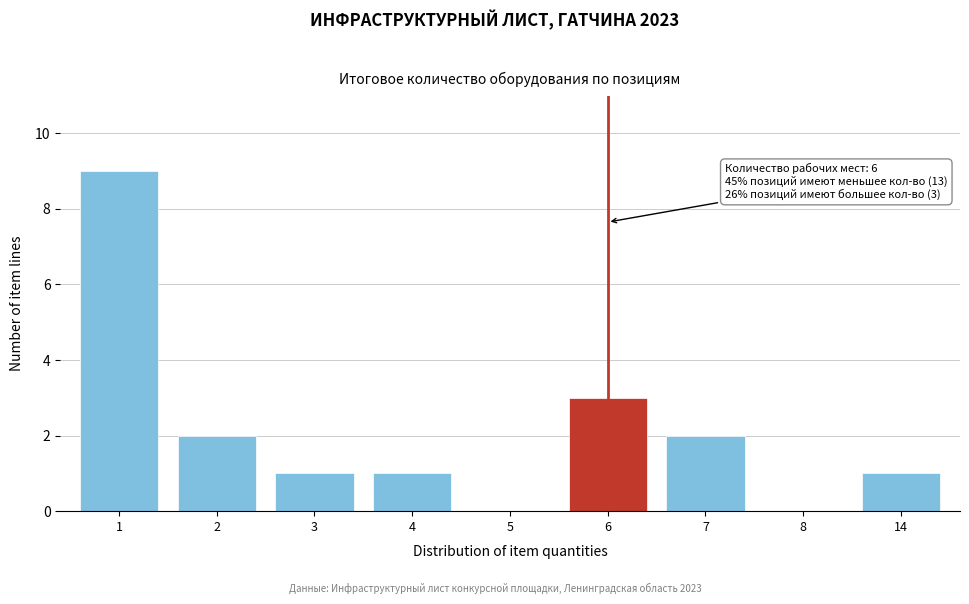

Reading right to left, transcribe all the data shown in this chart.

14=1	8=0	7=2	6=3	5=0	4=1	3=1	2=2	1=9